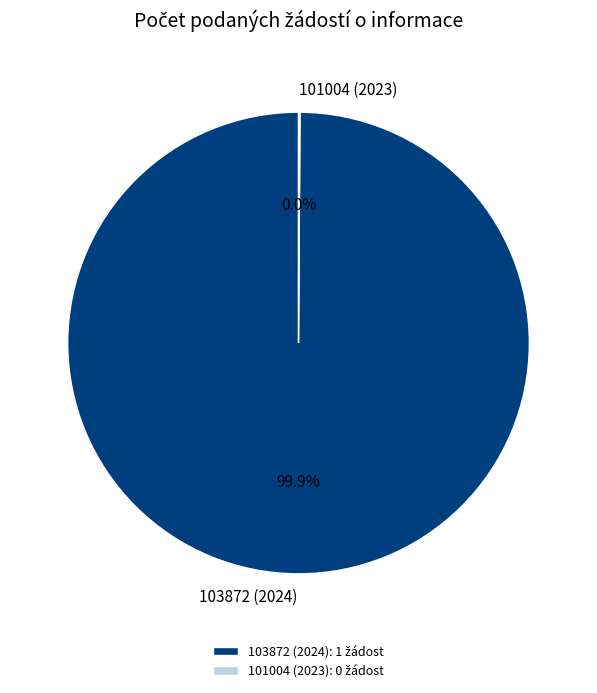

To the nearest percent, what is the average slice percentage?

50%